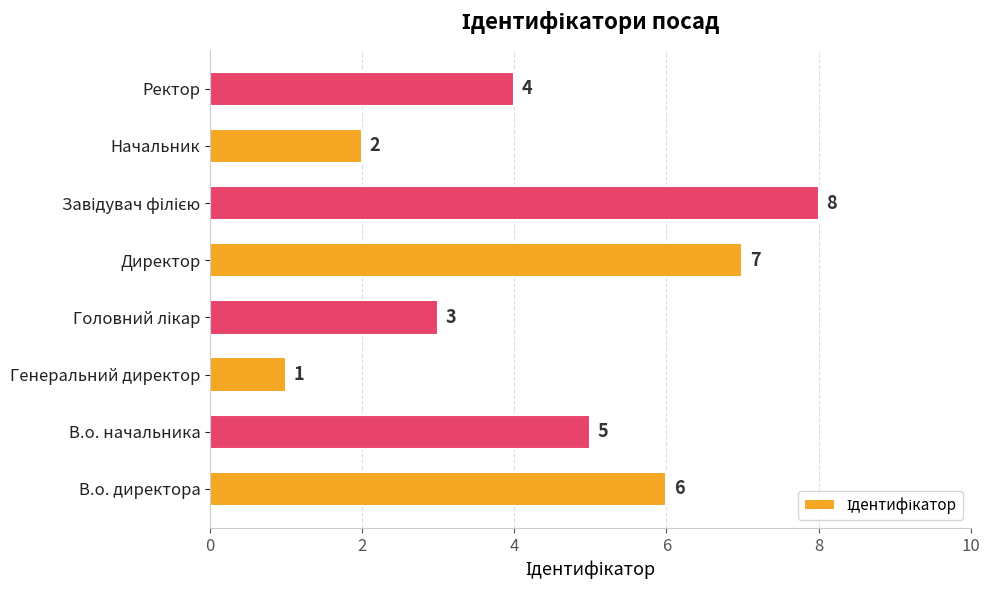

Which category has the lowest value across all series?

Генеральний директор